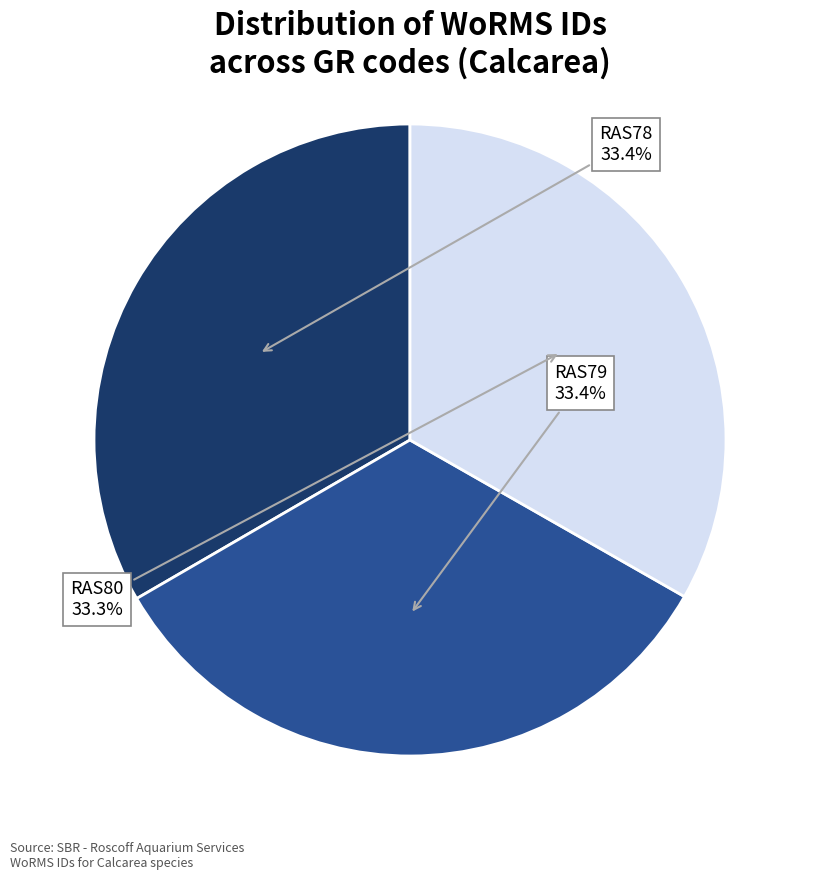

What is the ratio of the value at RAS80 to the value at RAS78?

1.0